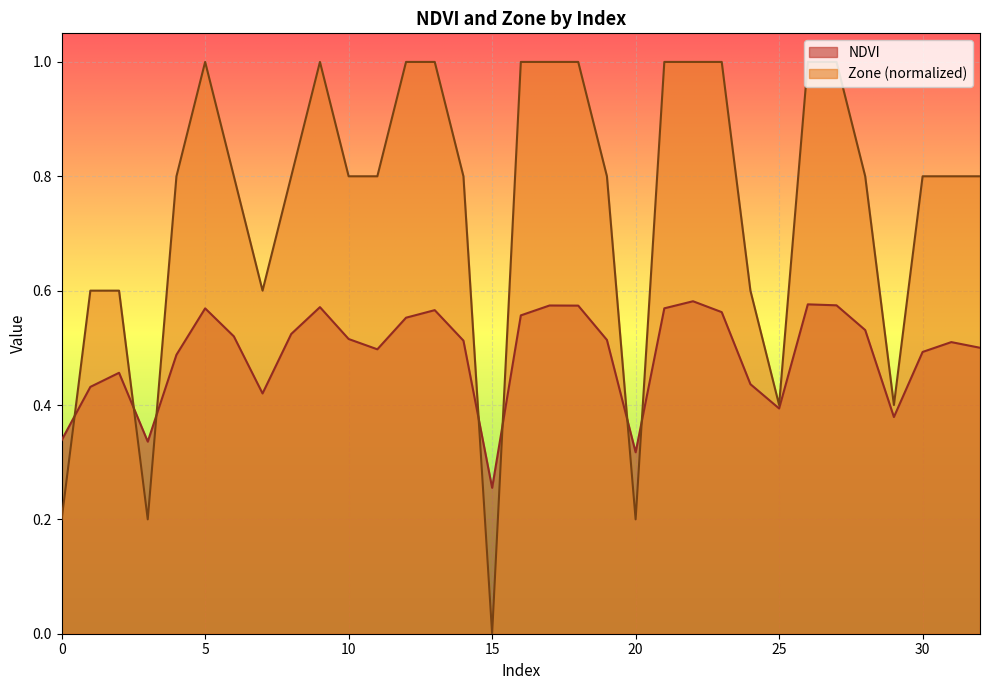

Reading right to left, transcribe all the data shown in this chart.

NDVI: 0.5	0.5	0.5	0.4	0.5	0.6	0.6	0.4	0.4	0.6	0.6	0.6	0.3	0.5	0.6	0.6	0.6	0.3	0.5	0.6	0.6	0.5	0.5	0.6	0.5	0.4	0.5	0.6	0.5	0.3	0.5	0.4	0.3
Zone: 0.8	0.8	0.8	0.4	0.8	1.0	1.0	0.4	0.6	1.0	1.0	1.0	0.2	0.8	1.0	1.0	1.0	0.0	0.8	1.0	1.0	0.8	0.8	1.0	0.8	0.6	0.8	1.0	0.8	0.2	0.6	0.6	0.2